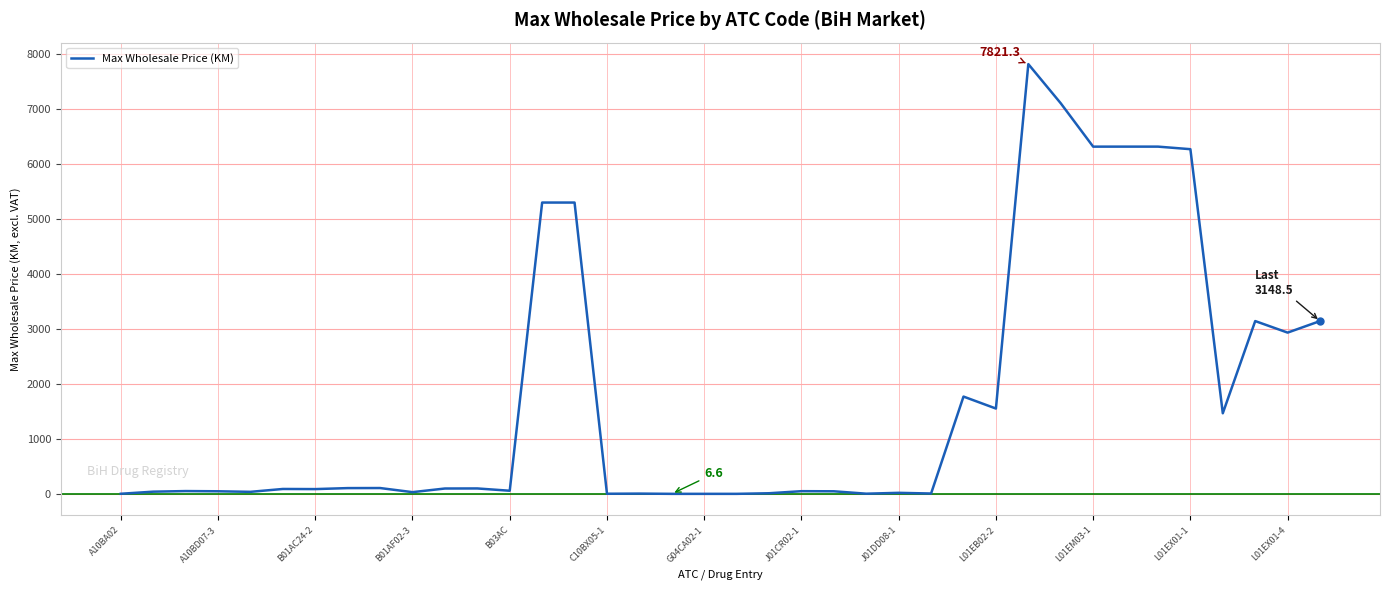

What is the maximum value shown in the chart?

7821.3